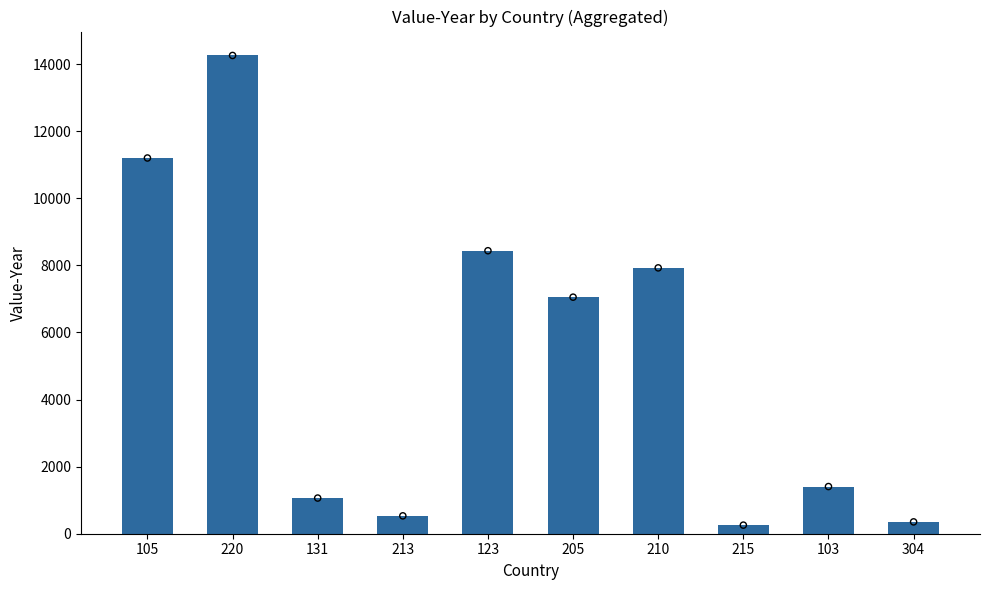

What is the ratio of the value at 205 to the value at 103?

5.0